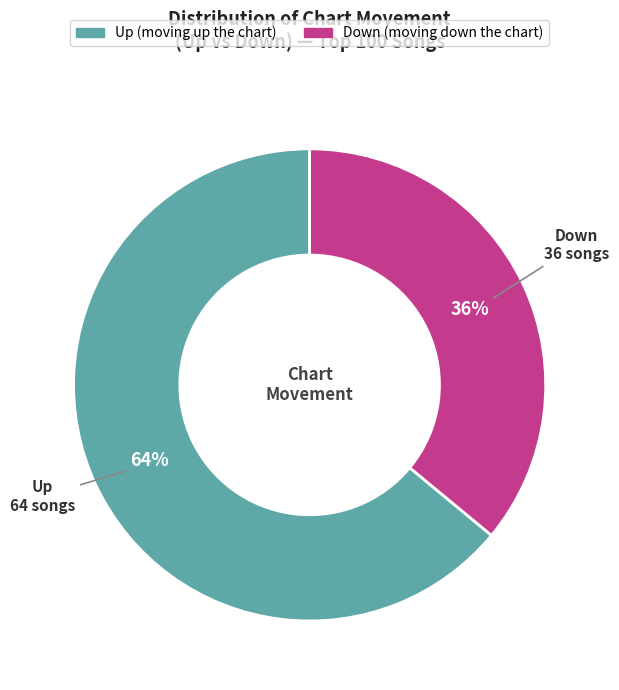

Is there any slice that represents more than half of the pie?

Yes